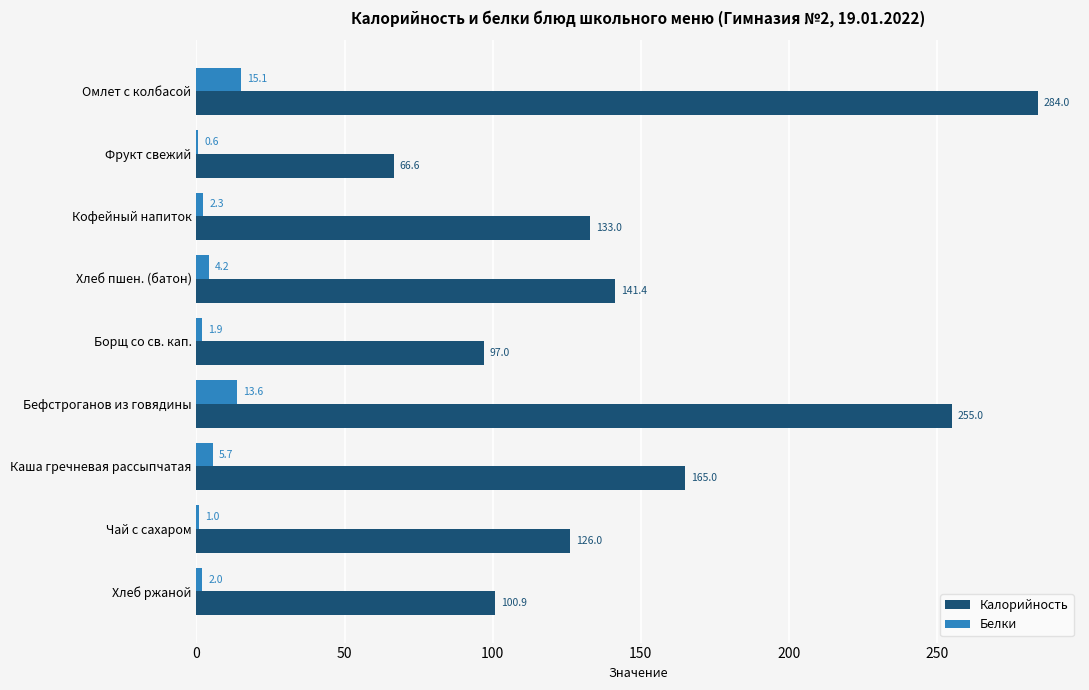

What is the maximum value for Калорийность?

284.0